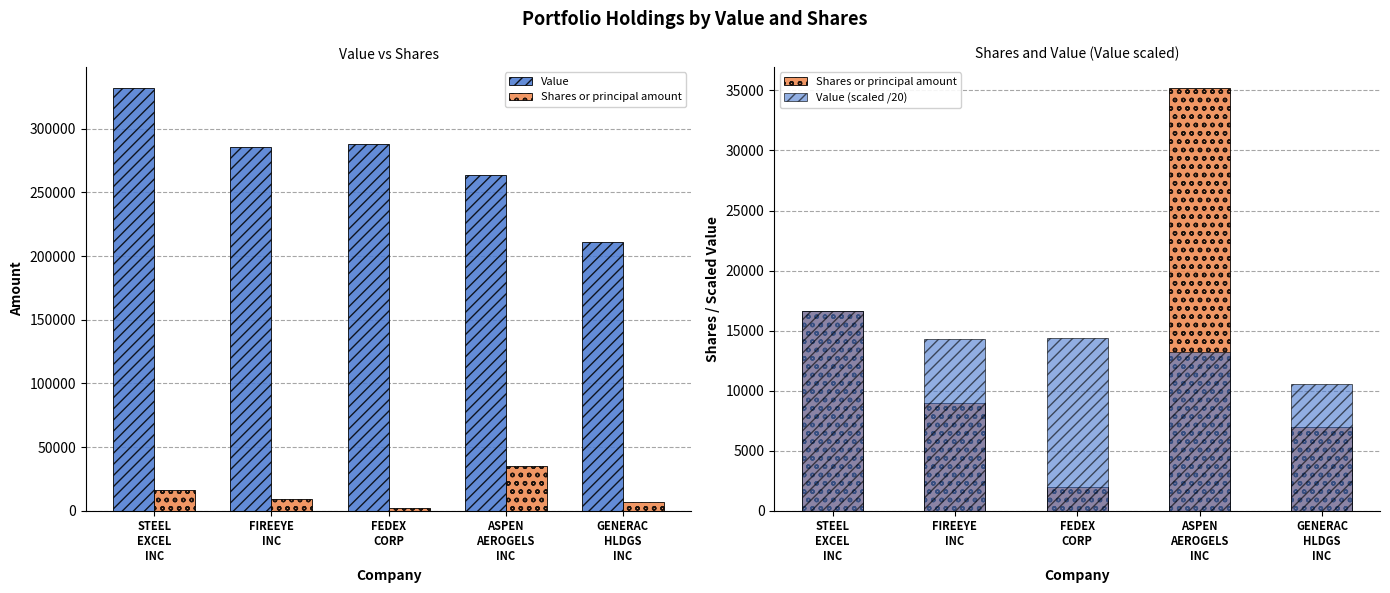

List the series in order of their peak value, highest first.

Value, Shares or principal amount, Value (scaled /20)